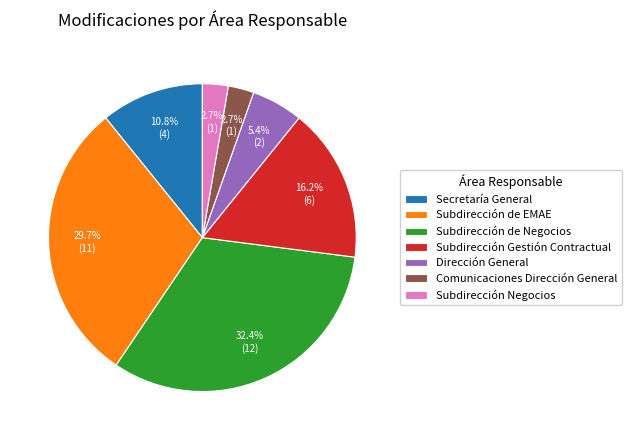

What percentage is the Comunicaciones Dirección General slice, to the nearest percent?

3%